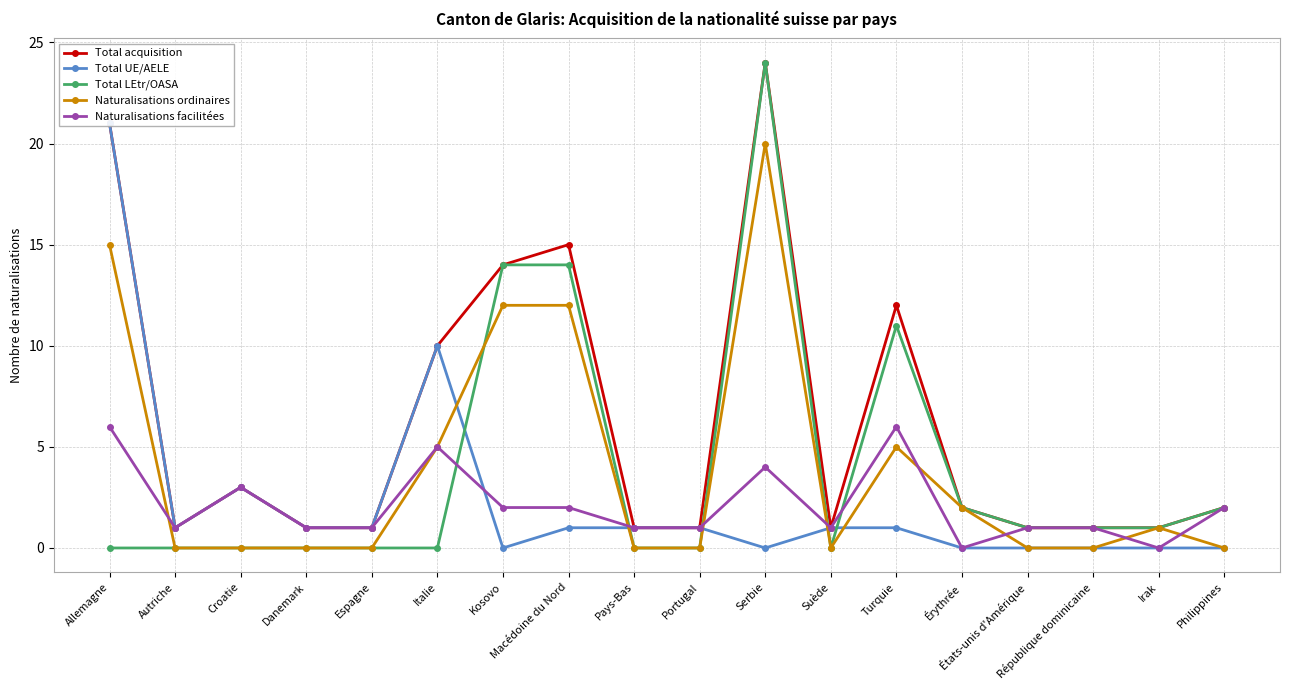

At which category does the chart reach its minimum across all series?

Kosovo